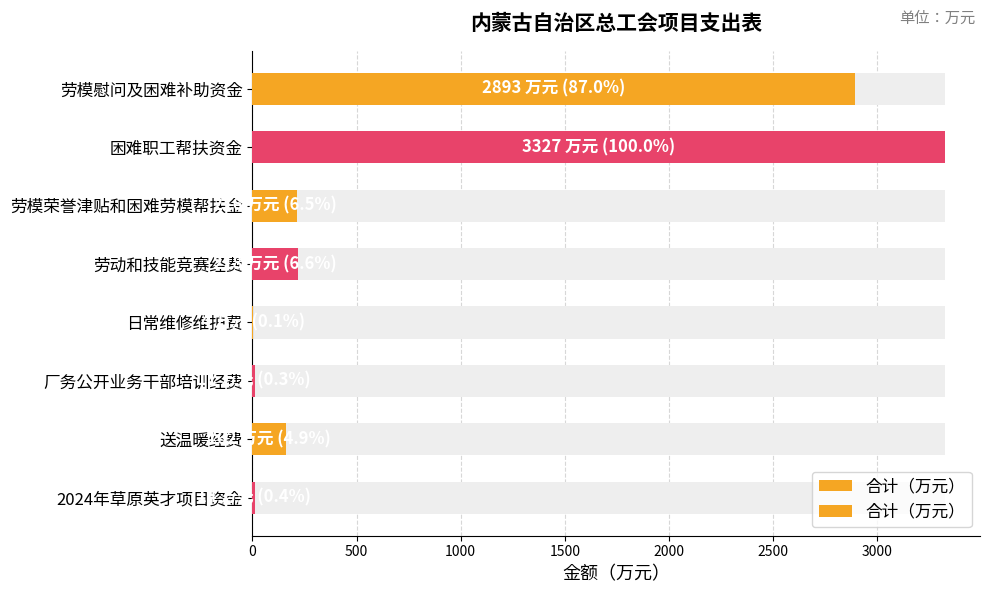

Reading left to right, list all the values displayed in this chart.

2893	3327	216	218	4	11	162	14